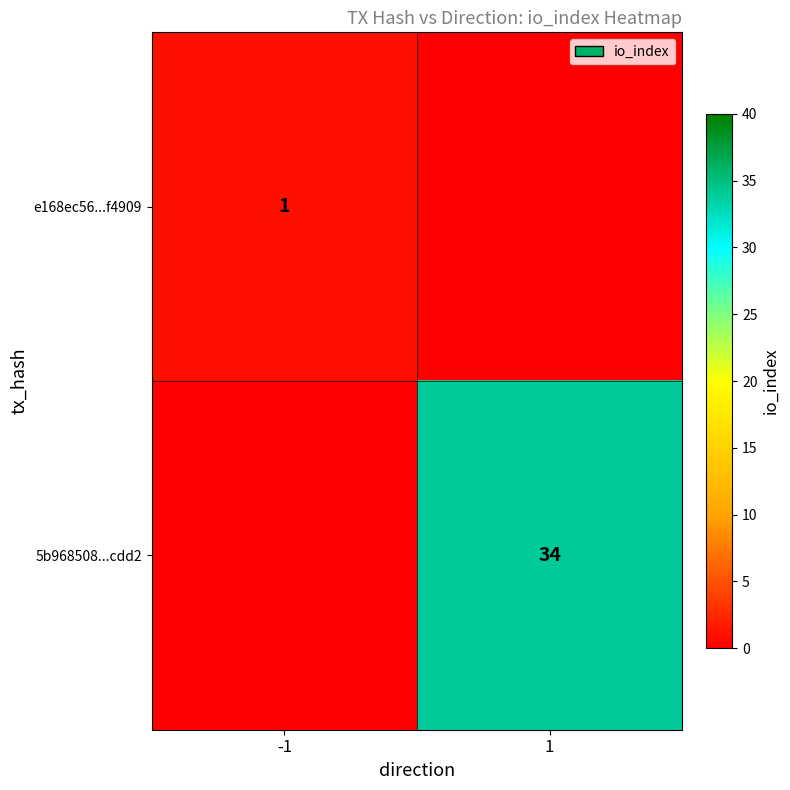

True or false: 5b968508...cdd2 has a value of 45 at 1.

False